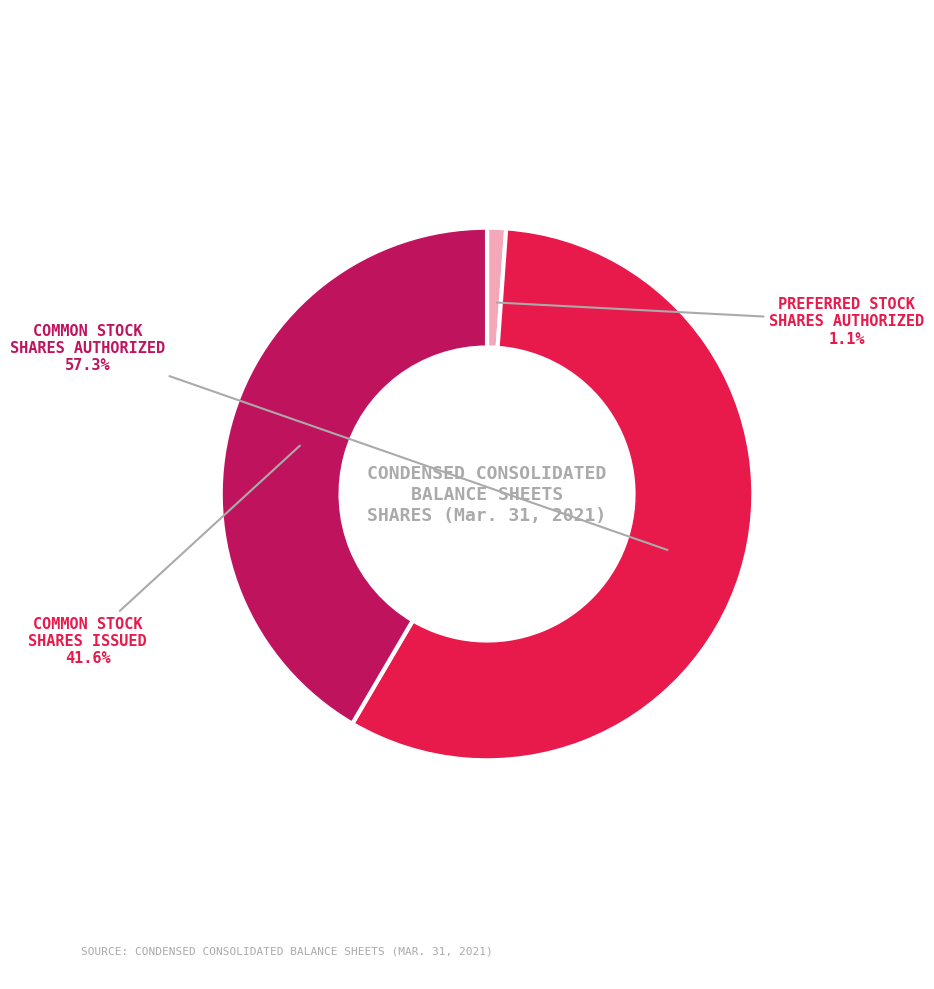

Is there a majority slice in this chart?

Yes